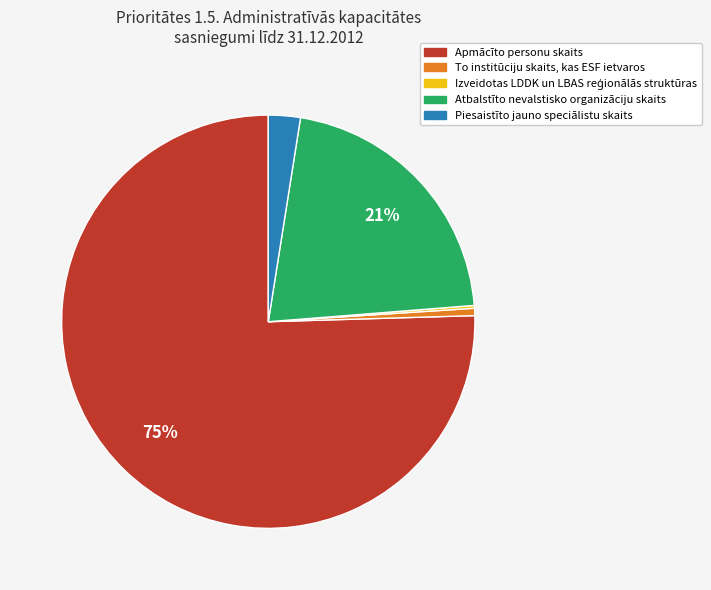

Is the sum of Atbalstīto nevalstisko organizāciju skaits and Apmācīto personu skaits greater than half?

Yes